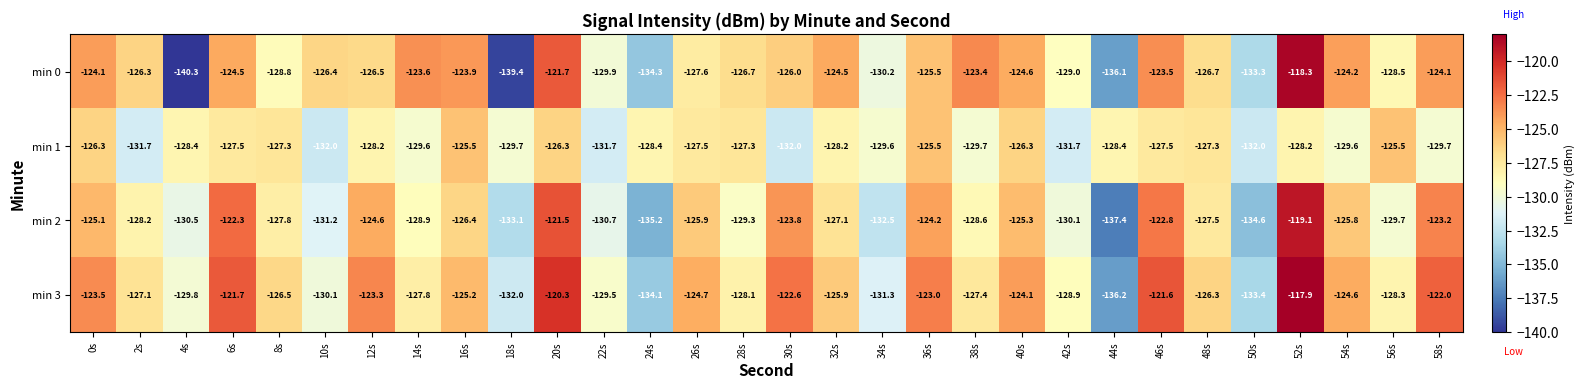

Which series has the largest total across all categories?

min 3